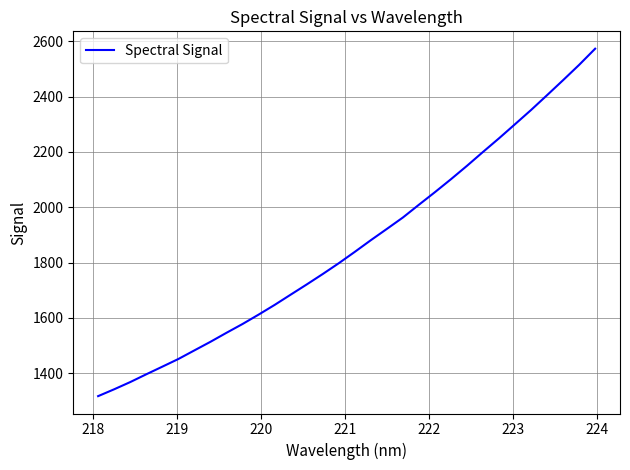

What is the difference between the maximum and minimum values?

1255.5